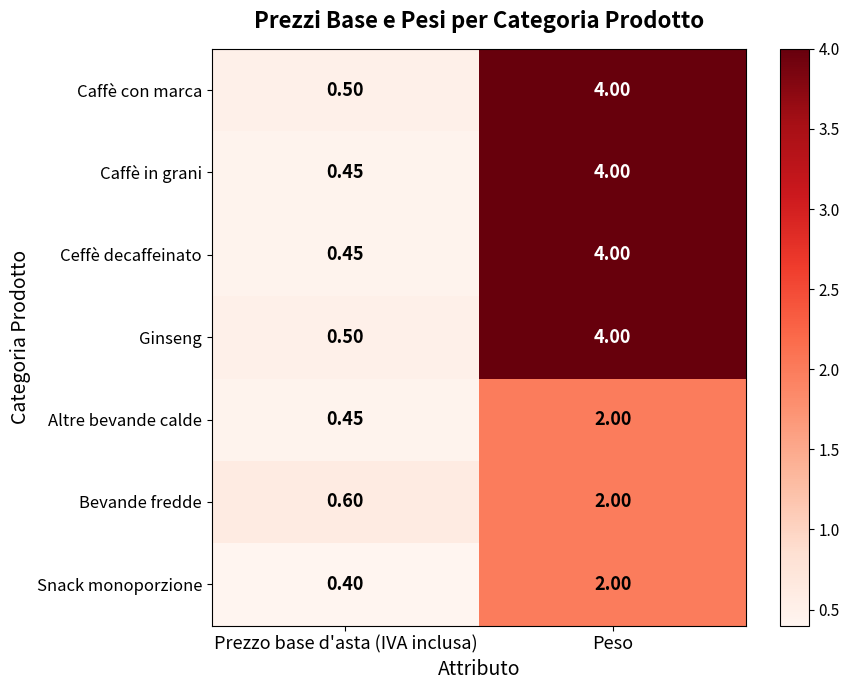

What is the maximum value shown in the chart?

4.0